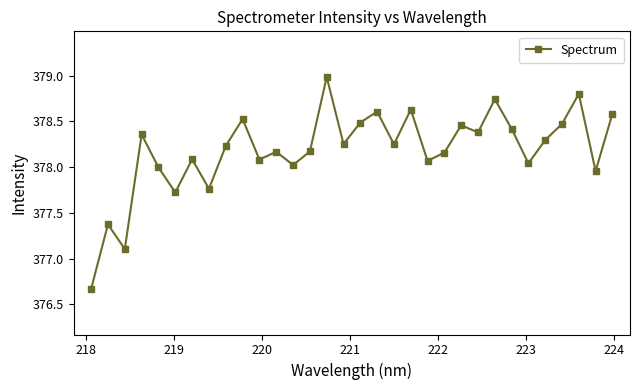

True or false: there are more than 0 points higher than both neighbors.

True